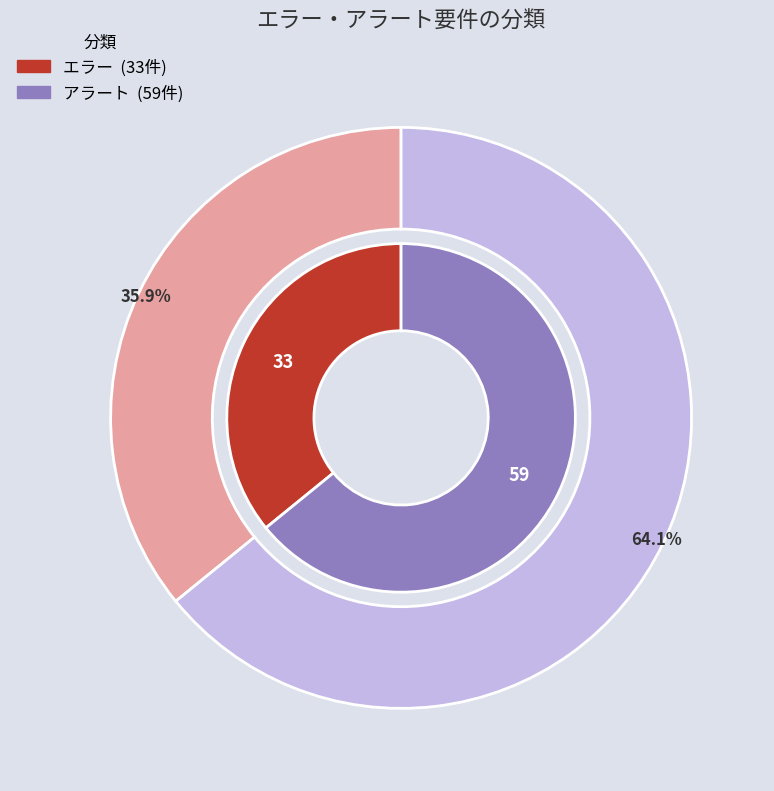

How many segments does this pie chart have?

2